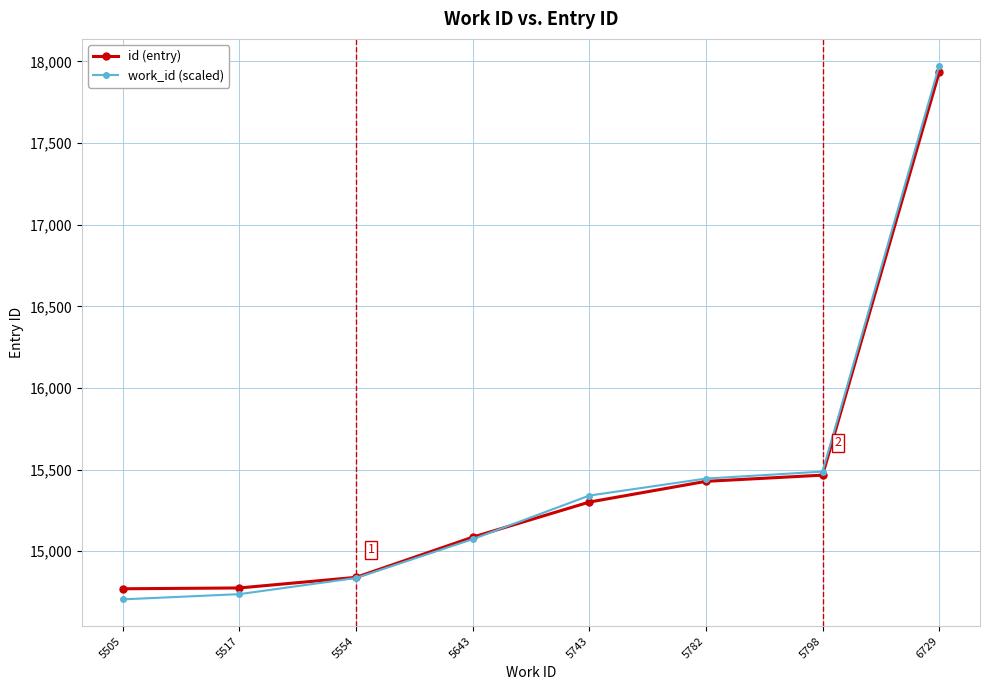

What are all the series names shown in the legend?

id (entry), work_id (scaled)